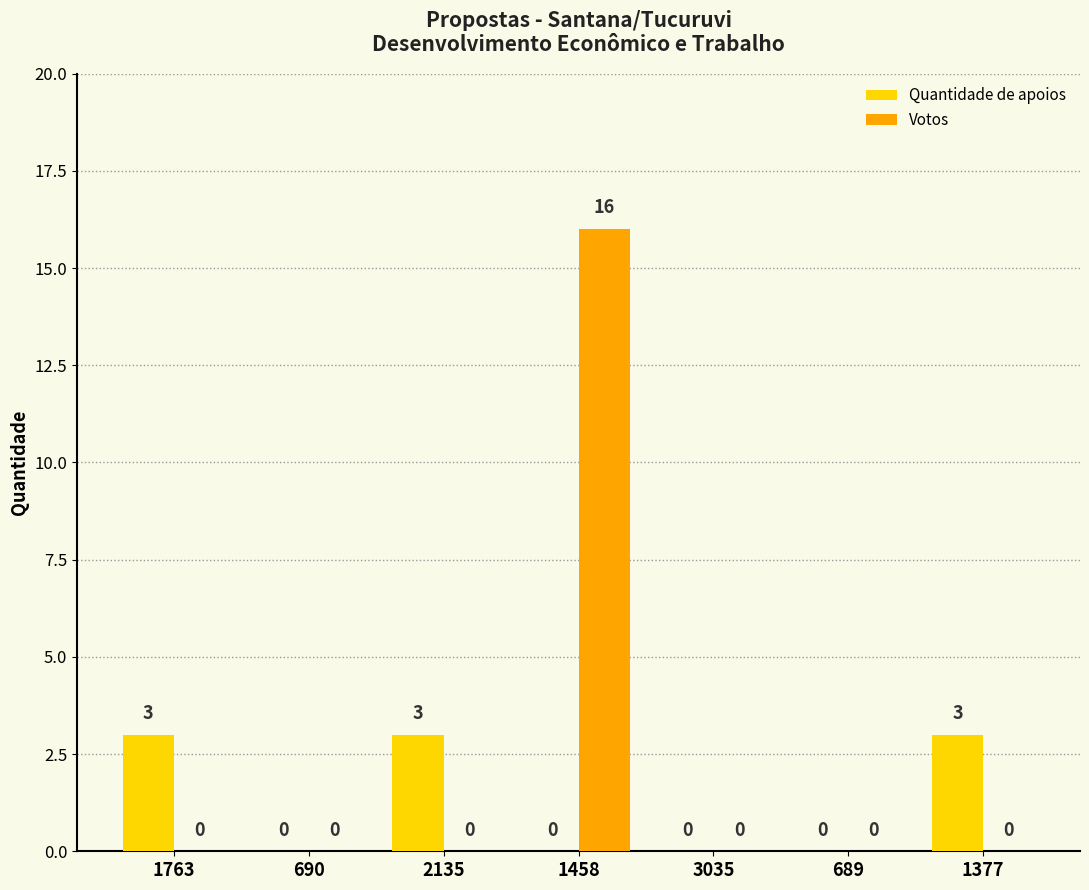

Which series has the largest total across all categories?

Votos